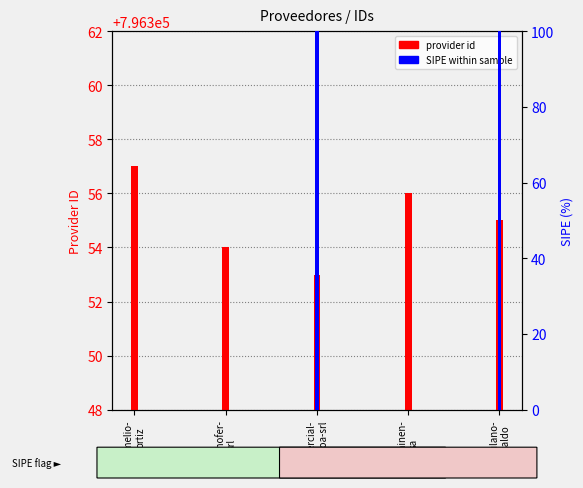

Which category has the lowest value in the provider id series?

comercial-
marijoa-srl